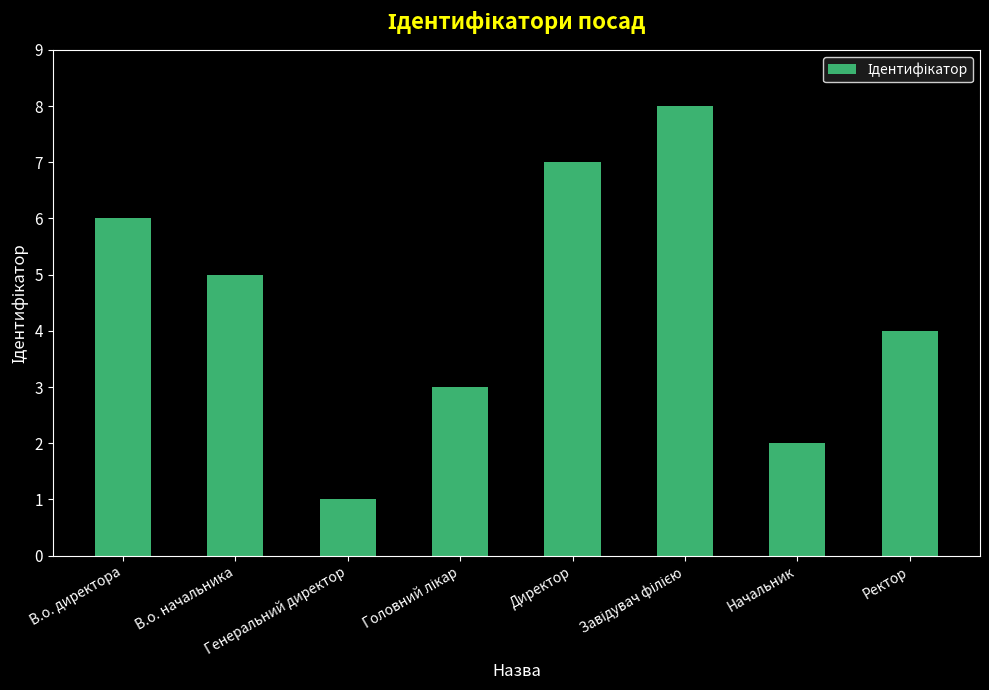

True or false: the data shows 3 at Ректор.

False